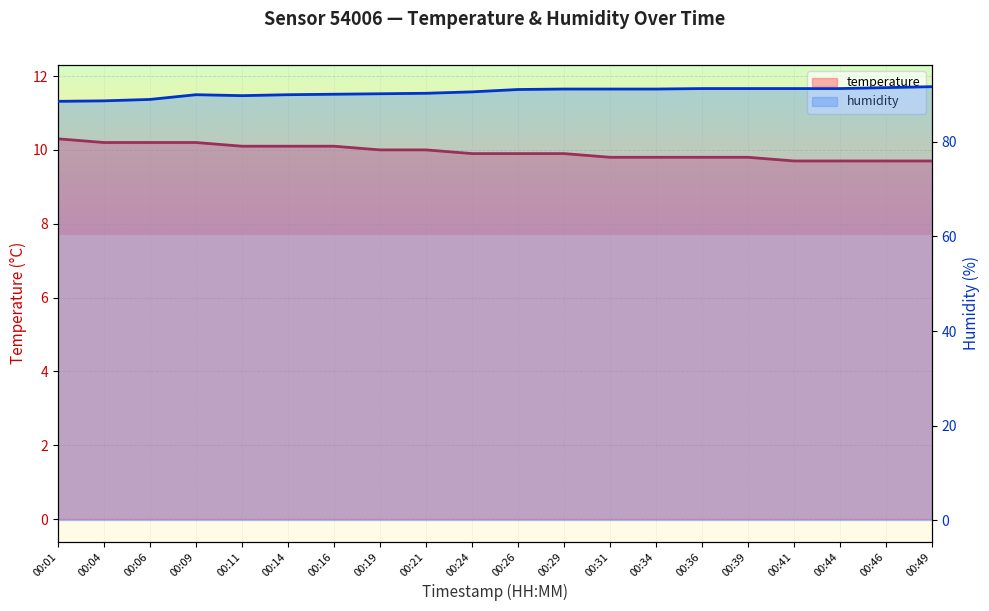

How many data points does each series have?

20